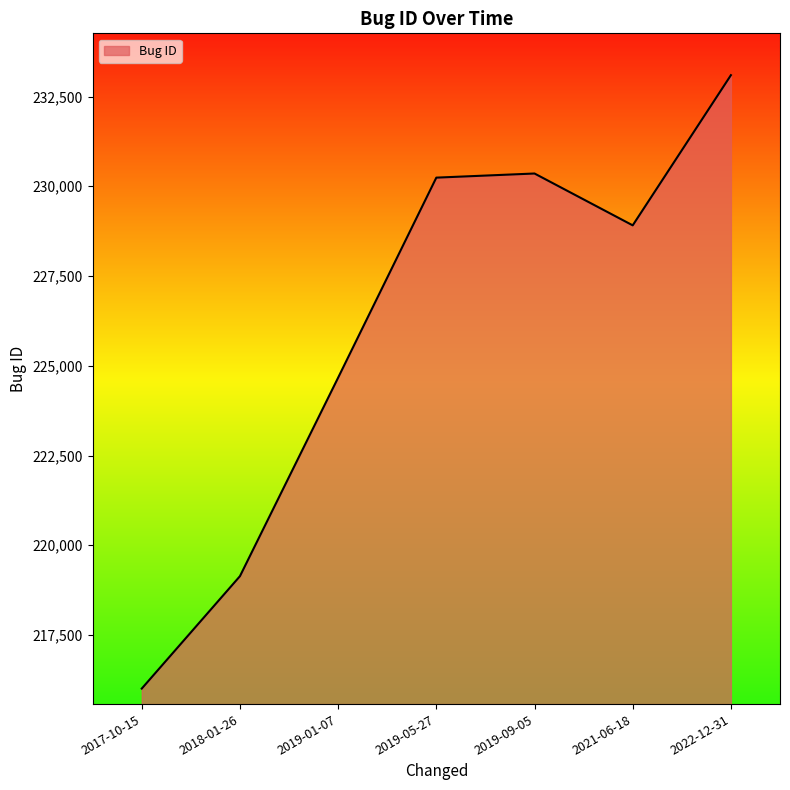

Reading left to right, extract all data points from this chart.

216008	219139	224669	230240	230355	228911	233094